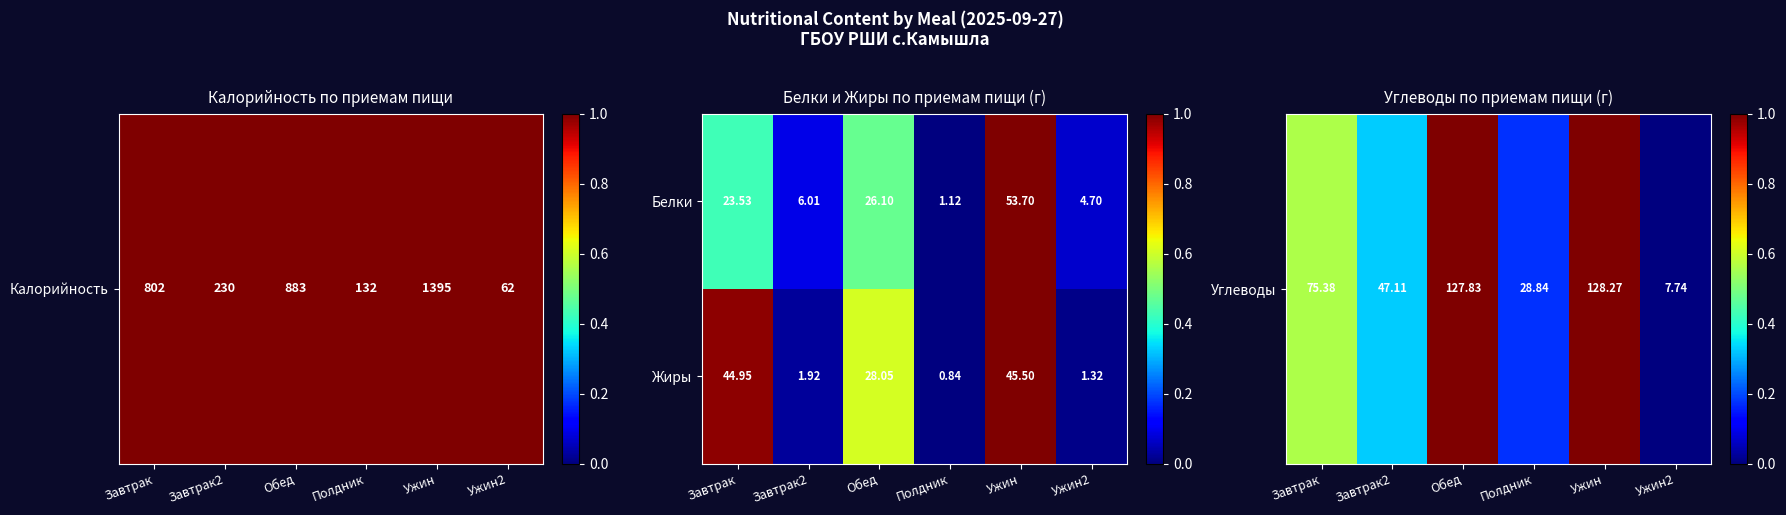

How many data points does each series have?

6